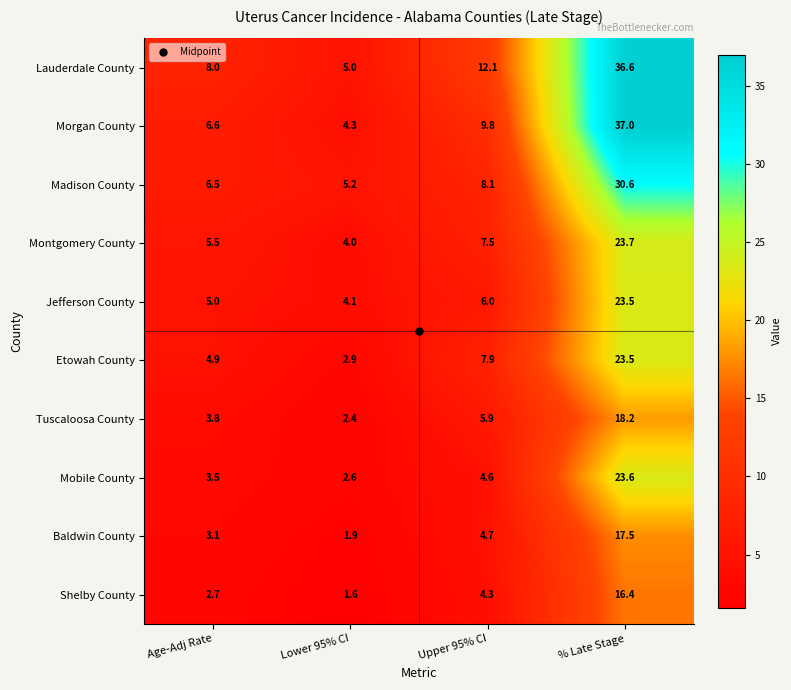

The Lauderdale County series shows 36.6 at % Late Stage. True or false?

True